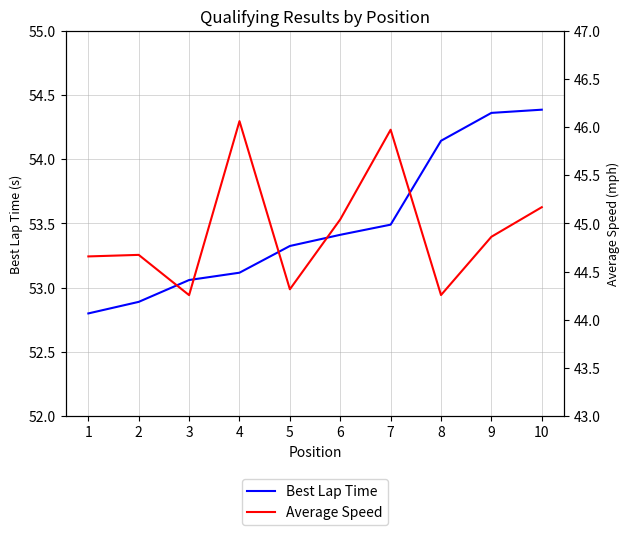

What is the value of the Best Lap Time point at the 8th from the left?

54.1